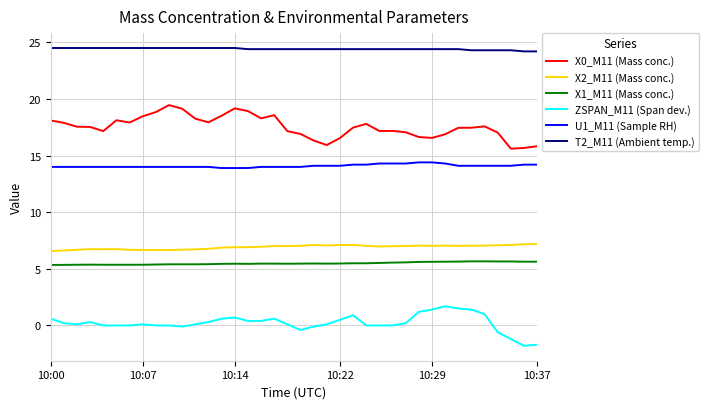

Is this an area chart (filled region under the line)?

No